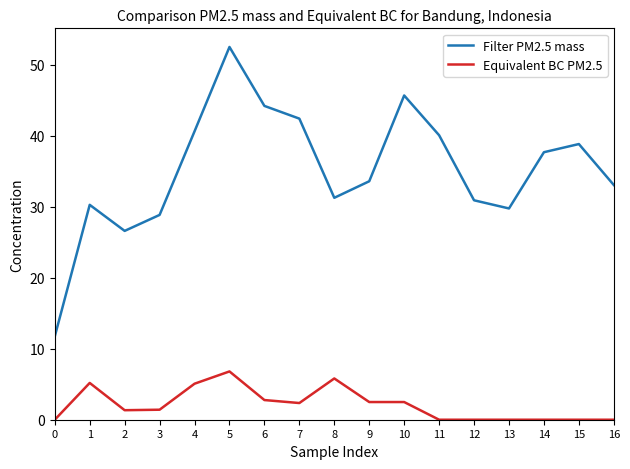

Rank the series at 4 from lowest to highest value.

Equivalent BC PM2.5, Filter PM2.5 mass